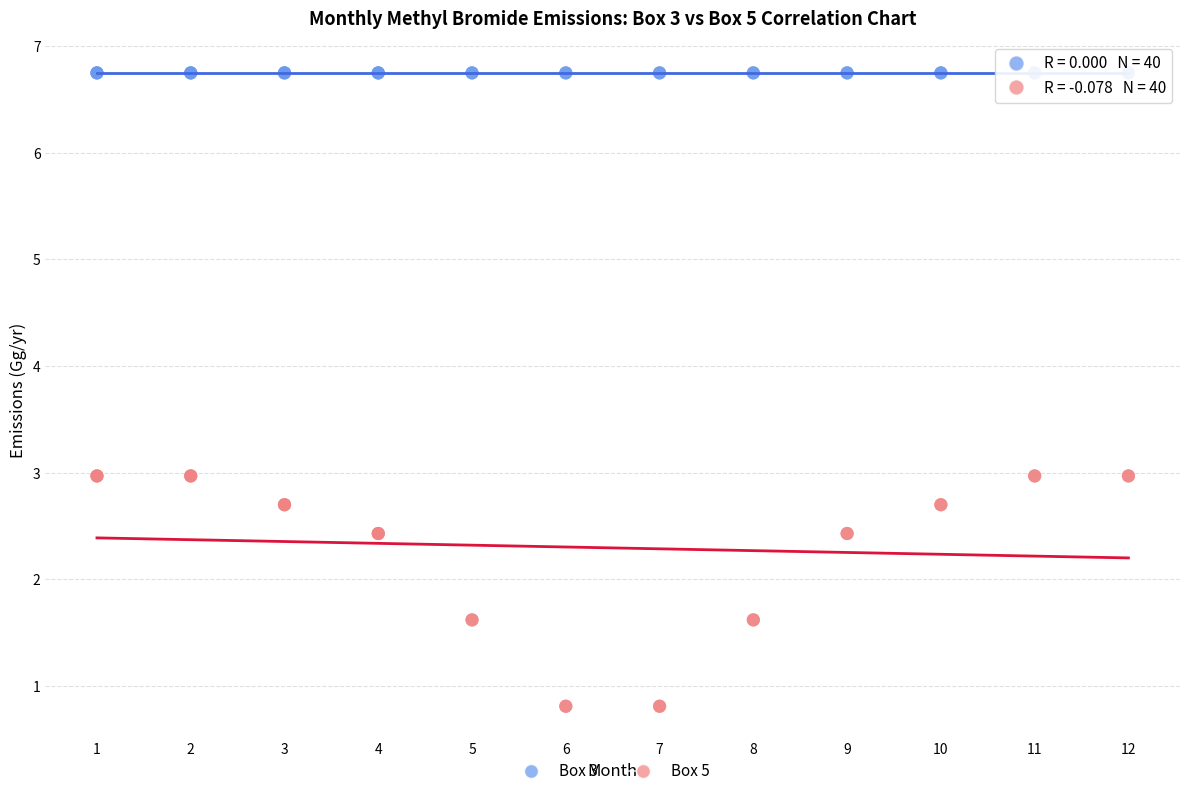

Which series reaches the minimum Y coordinate?

Box 5